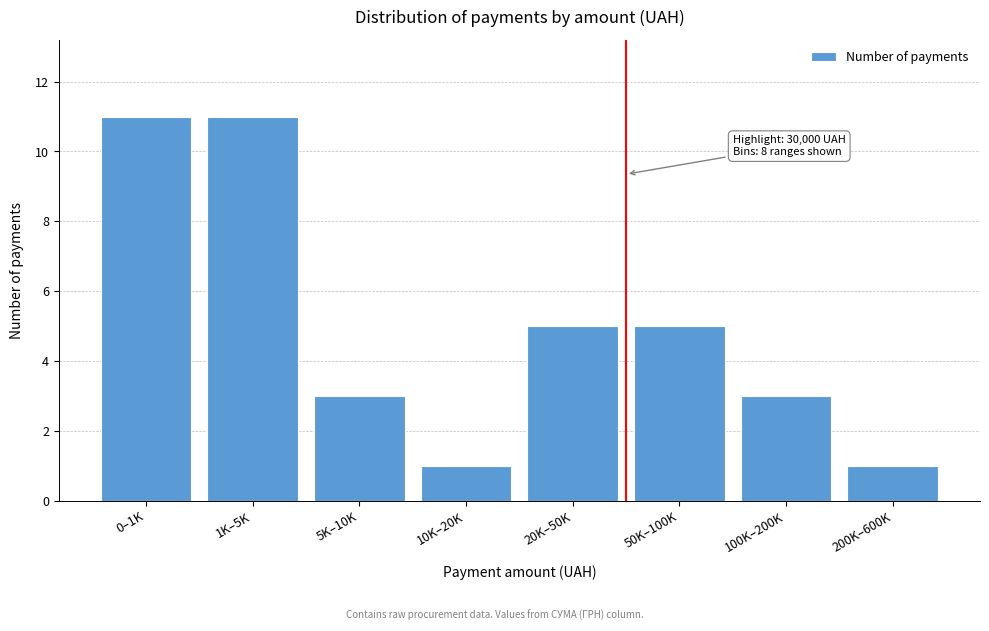

Reading right to left, transcribe all the data shown in this chart.

200K–600K=1	100K–200K=3	50K–100K=5	20K–50K=5	10K–20K=1	5K–10K=3	1K–5K=11	0–1K=11